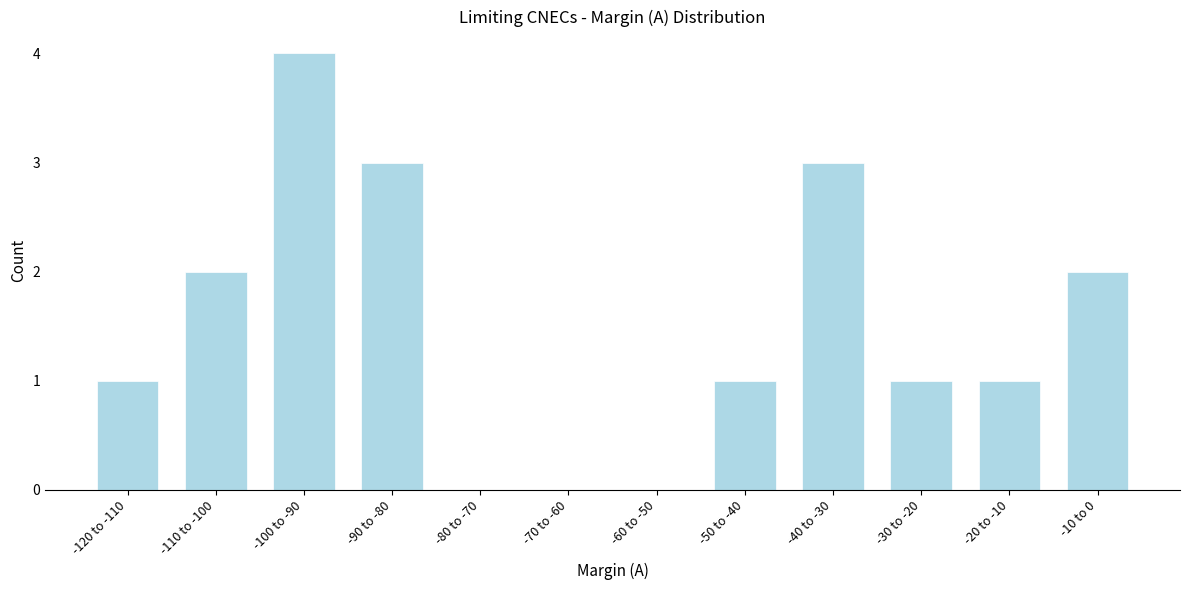

Reading right to left, what are all the values shown in this chart?

-10 to 0=2	-20 to -10=1	-30 to -20=1	-40 to -30=3	-50 to -40=1	-60 to -50=0	-70 to -60=0	-80 to -70=0	-90 to -80=3	-100 to -90=4	-110 to -100=2	-120 to -110=1